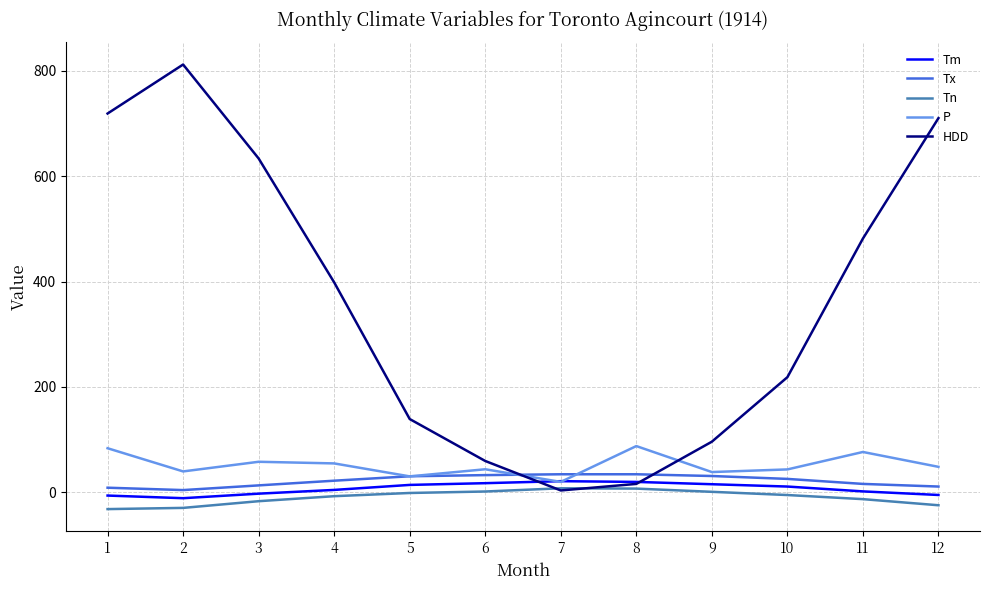

How many interior local valleys does the P series have?

4